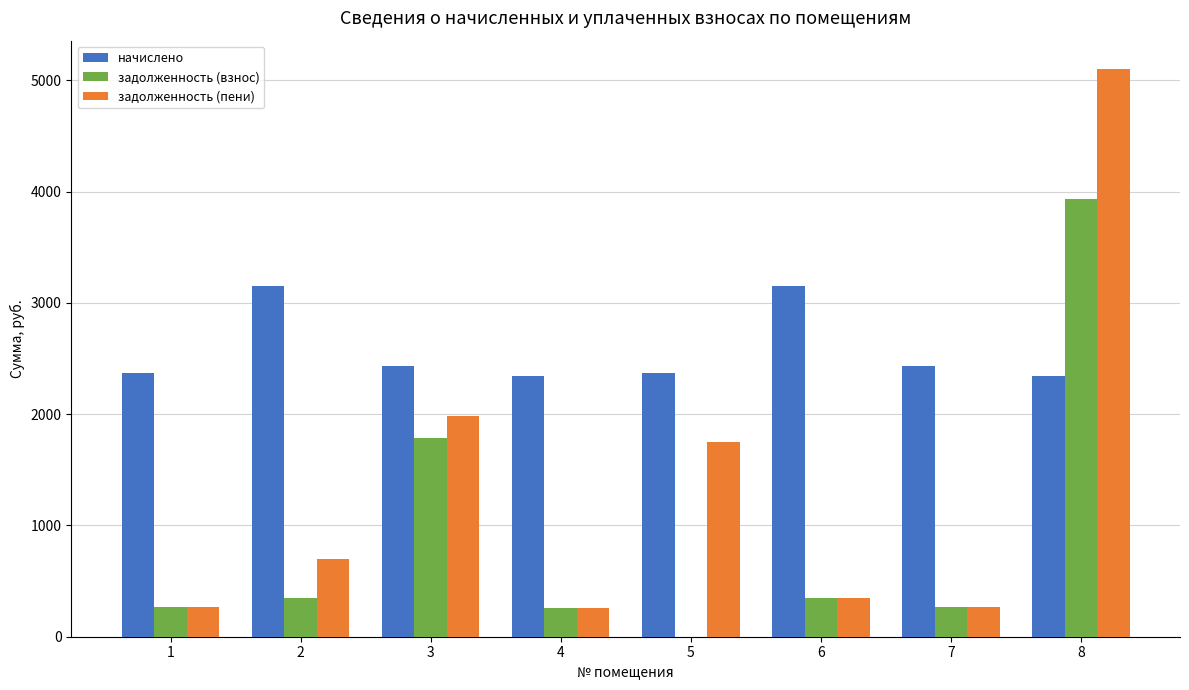

True or false: начислено has a value of 1338.7 at 3.

False